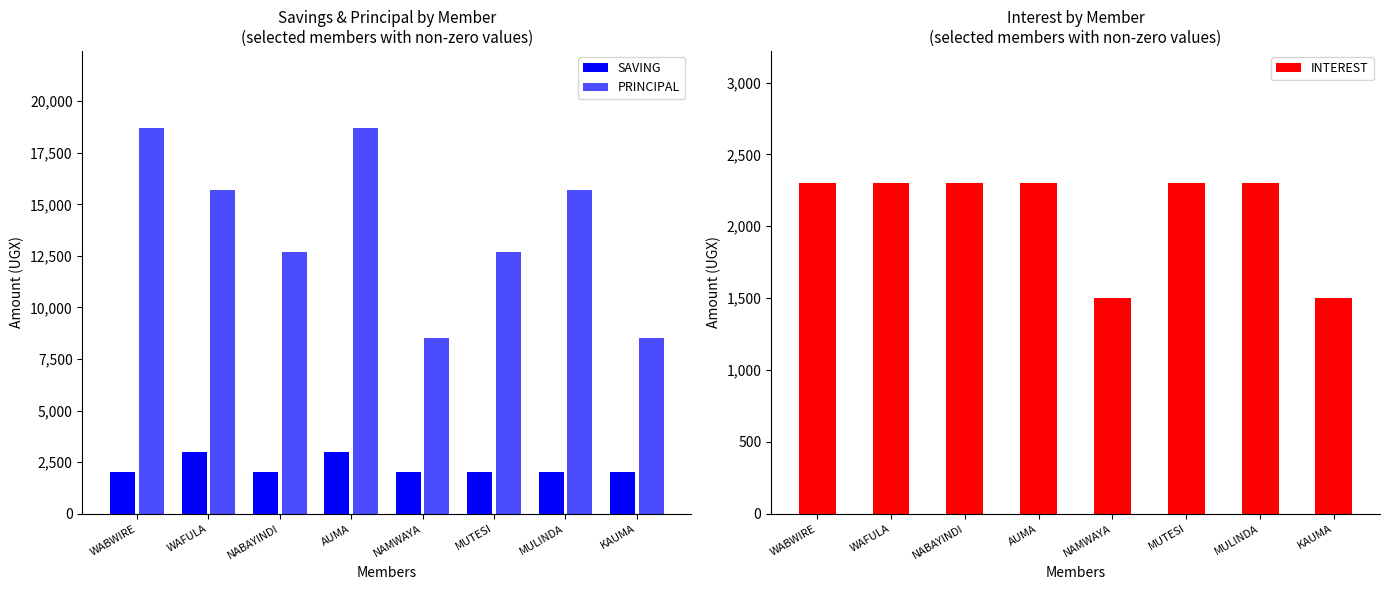

What is the sum of the PRINCIPAL values at WAFULA and AUMA?

34400